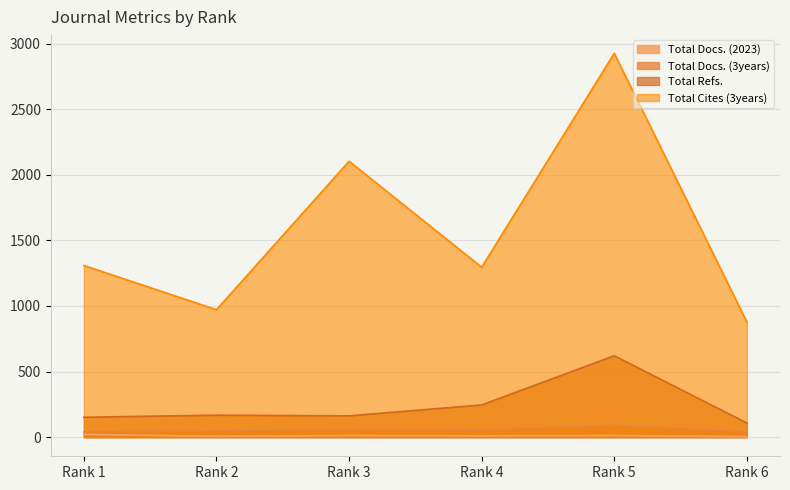

At which label does Total Refs. first exceed 167?

Rank 4